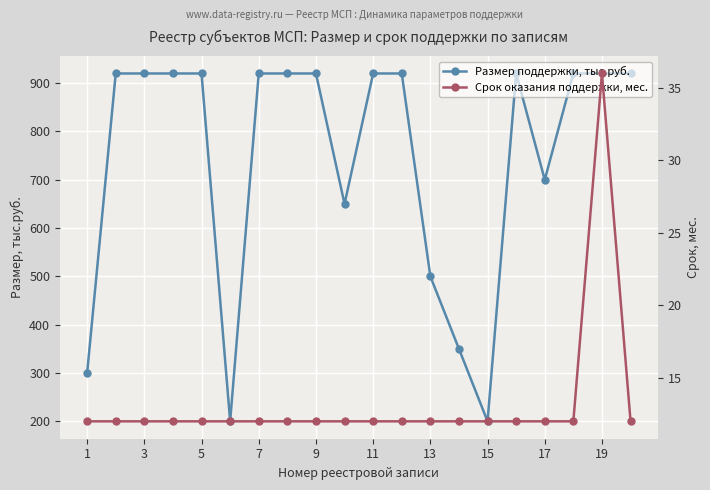

True or false: Срок оказания поддержки, мес. and Размер поддержки, тыс.руб. cross at least once.

False